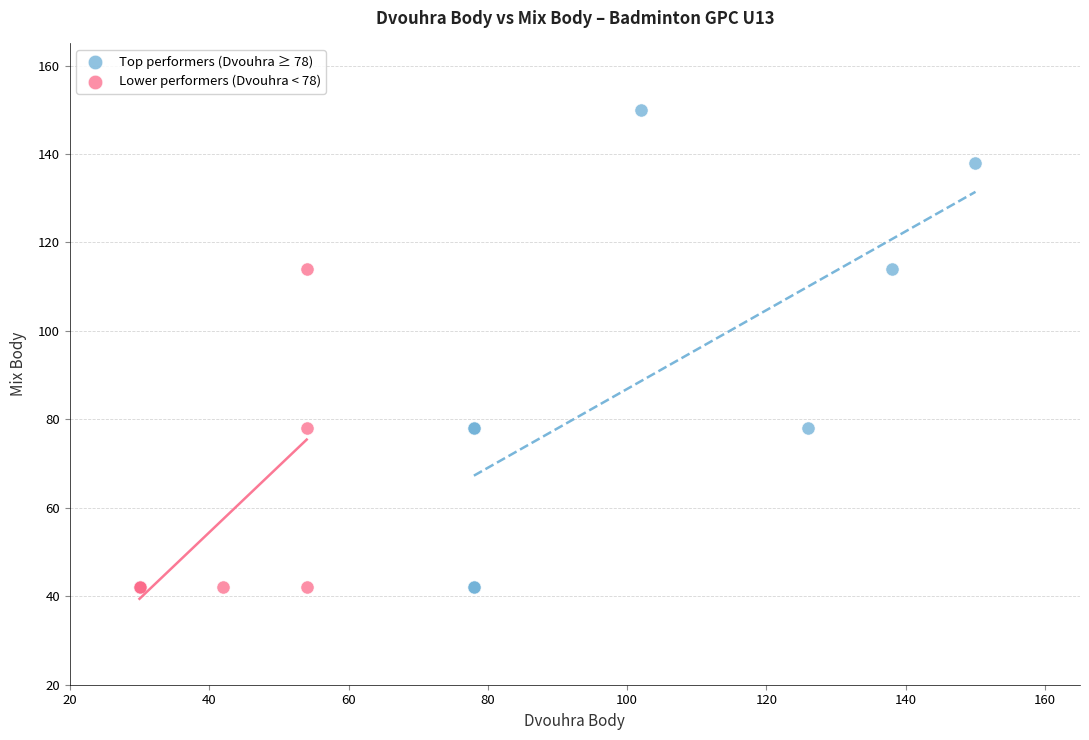

Which series reaches the maximum Y coordinate?

Top performers (Dvouhra ≥ 78)